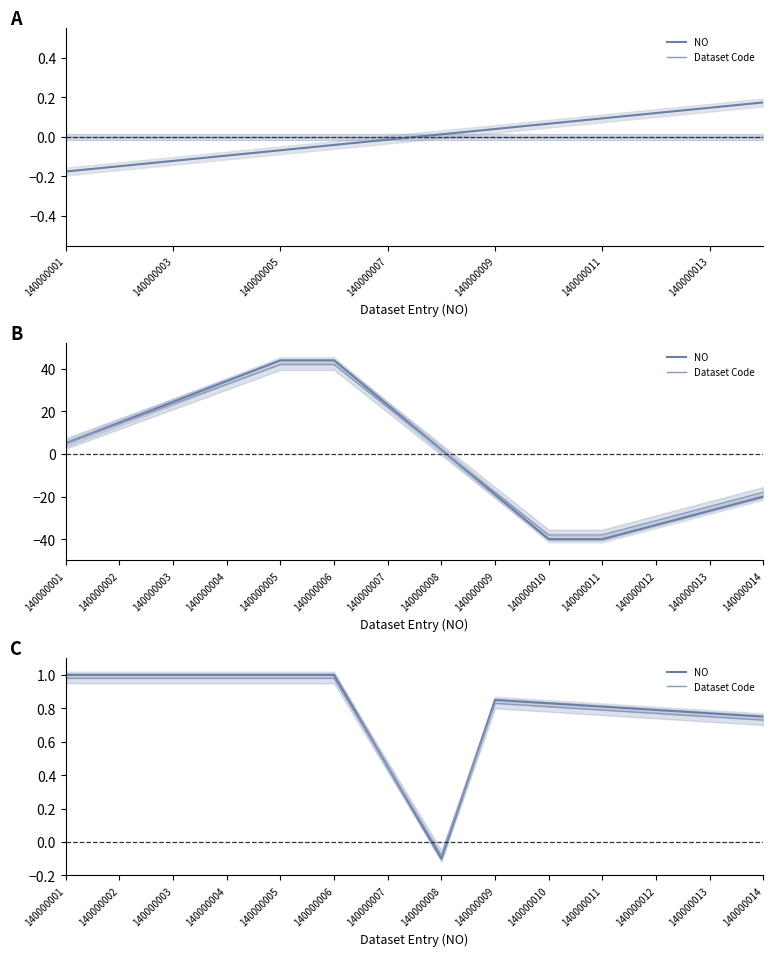

Which series has the largest total across all categories?

NO